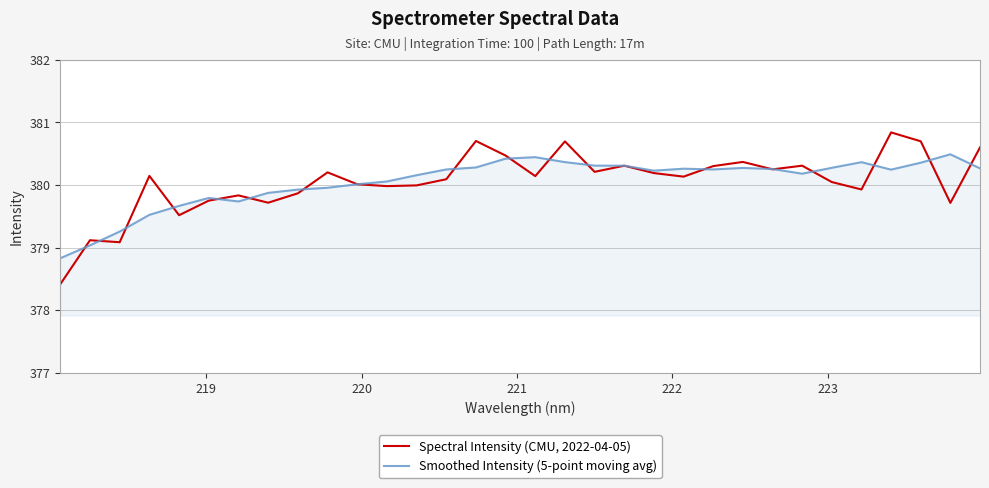

After their last crossing, which series has the higher values: Spectral Intensity (CMU, 2022-04-05) or Smoothed Intensity (5-point moving avg)?

Spectral Intensity (CMU, 2022-04-05)